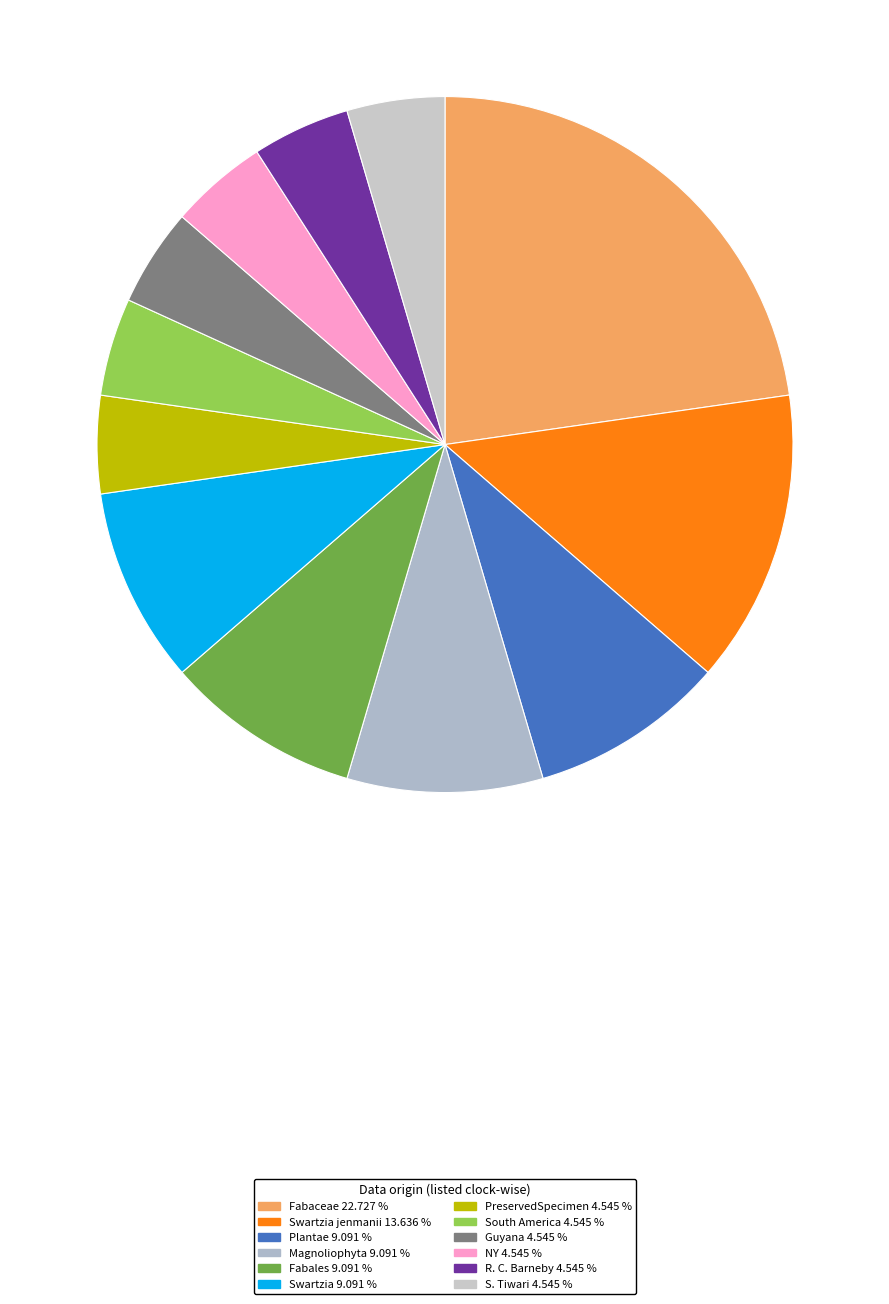

Count the number of slices in the pie.

12